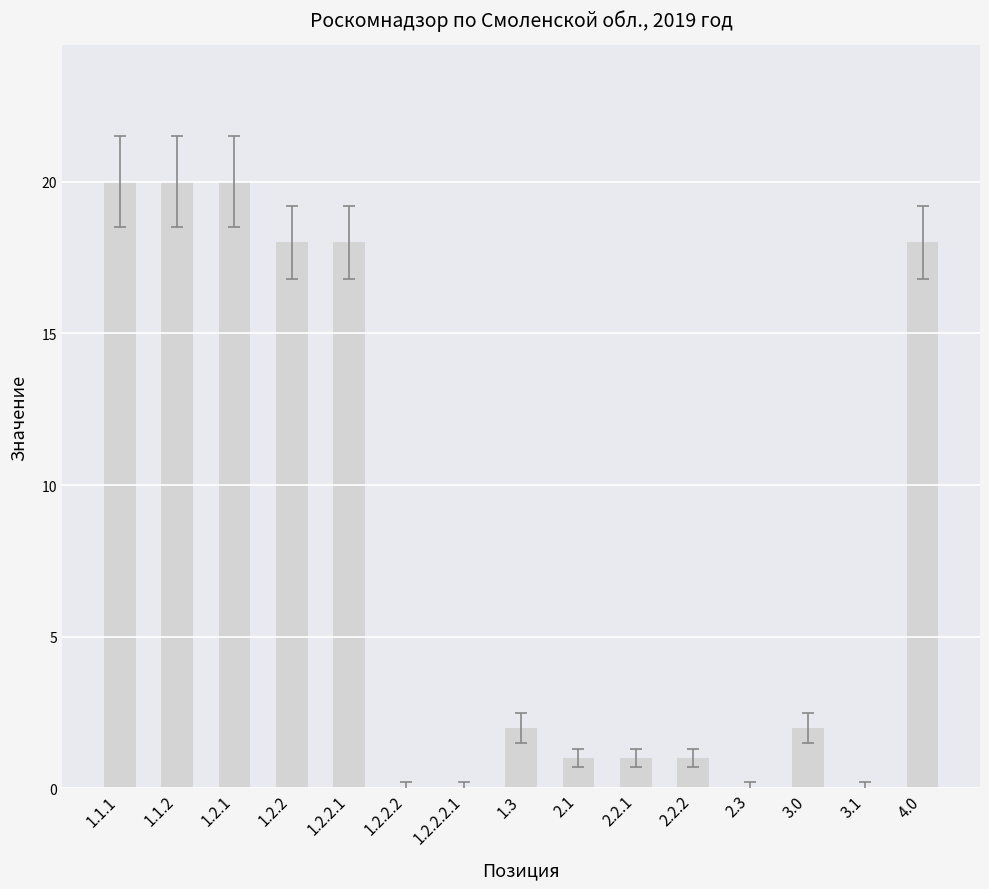

Count the number of data series in this chart.

1